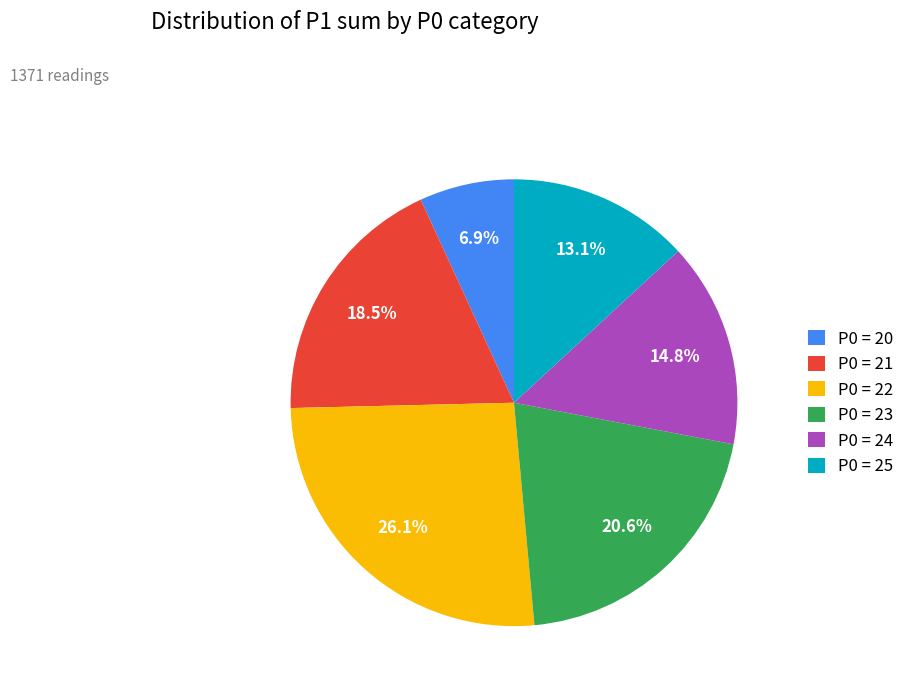

Which category has the biggest portion of the pie?

P0 = 22